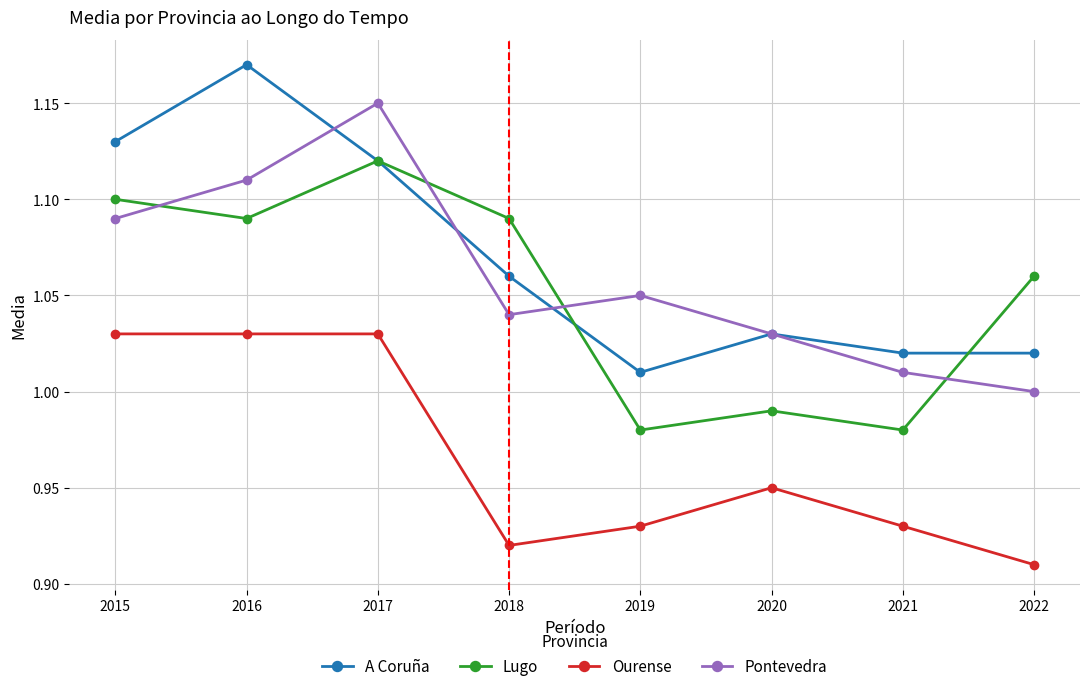

Does the chart display data point markers on the line(s)?

Yes